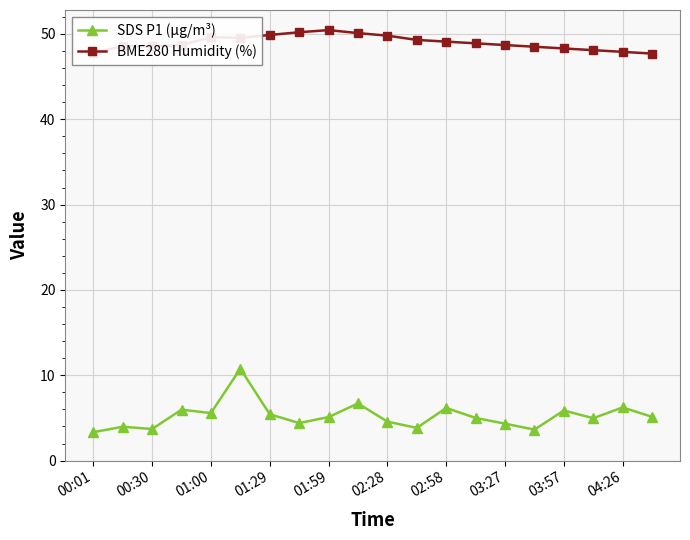

What is the maximum value shown in the chart?

50.5